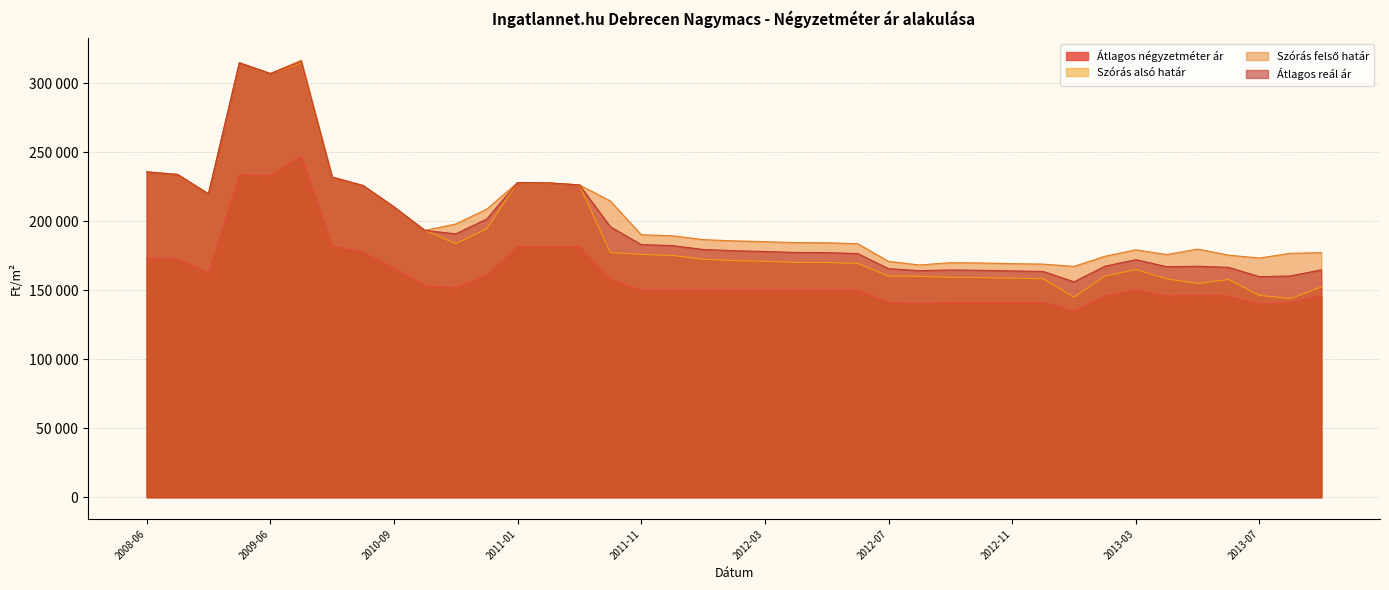

What is the total value across all series at 2012-03?

684366